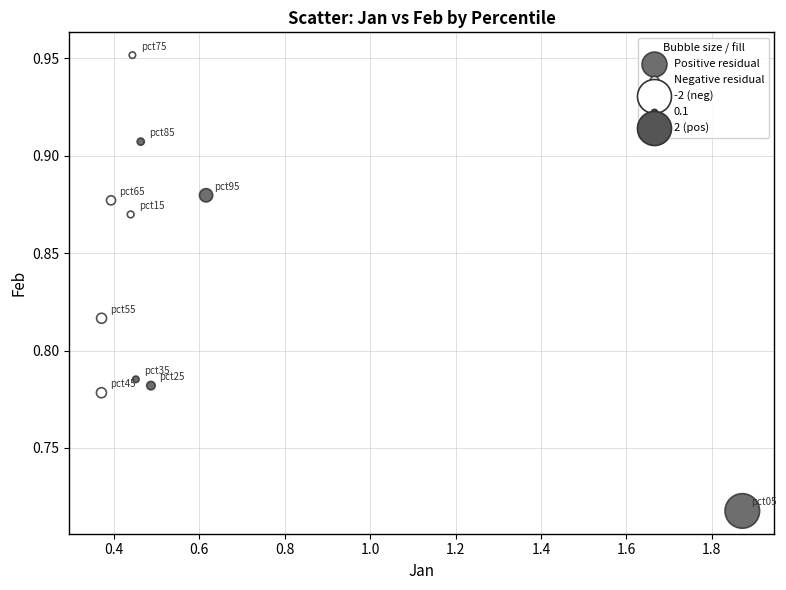

Which series has the widest spread of Y values?

Positive residual